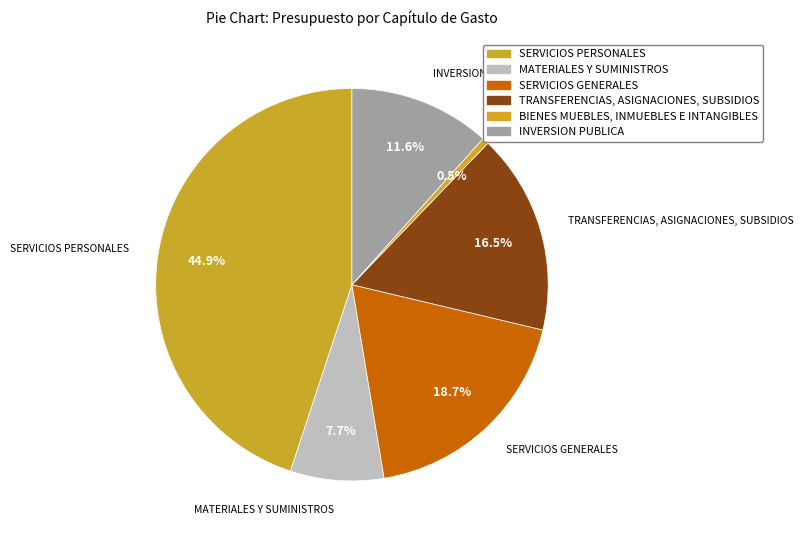

To the nearest percent, what is the difference between the largest and smallest slice percentages?

44%